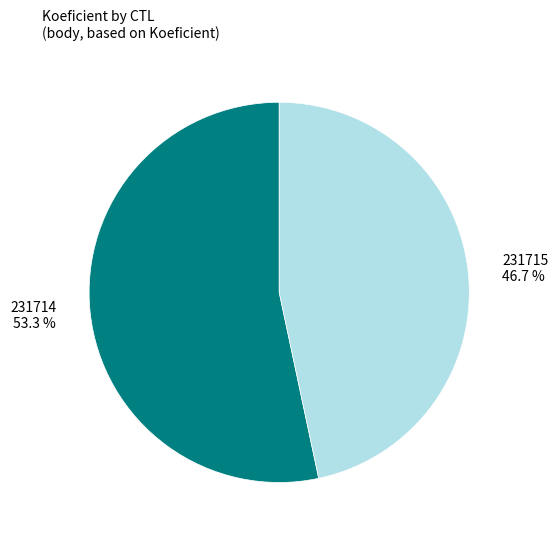

How many segments does this pie chart have?

2